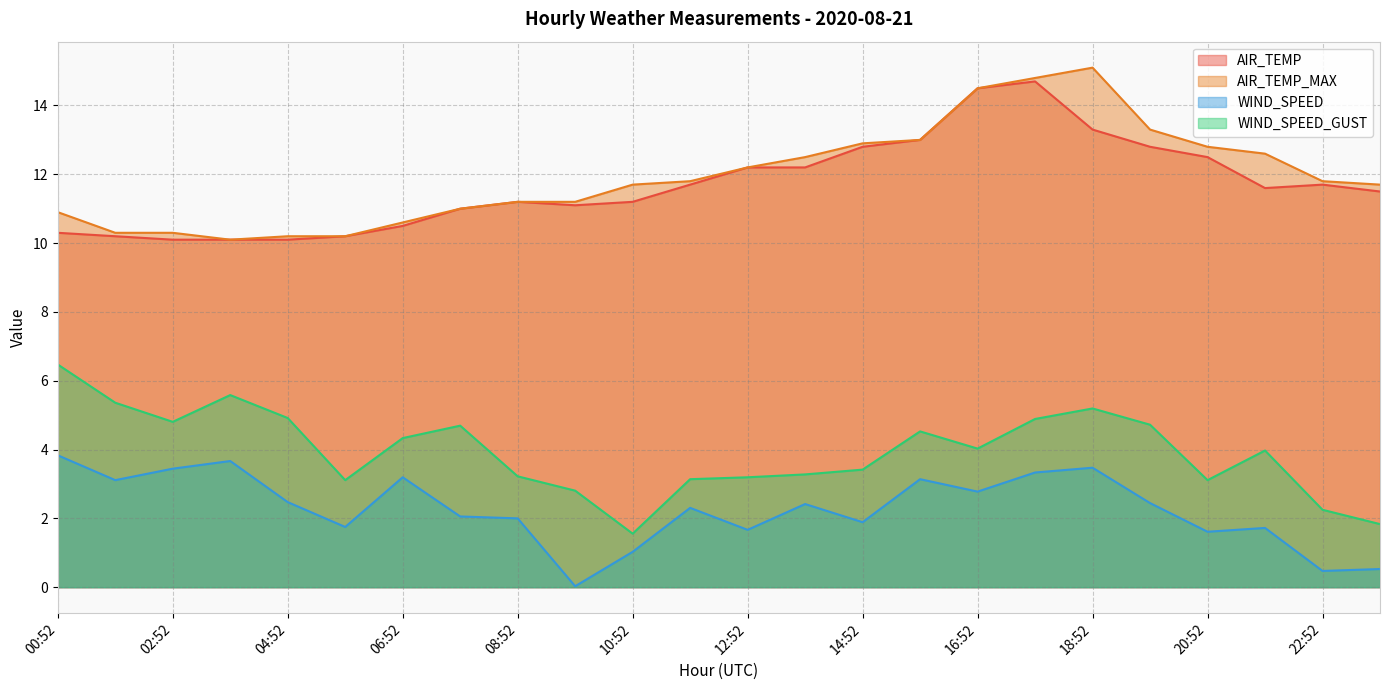

Reading left to right, what are all the values shown in this chart?

AIR_TEMP: 00:52=10.3	01:52=10.2	02:52=10.1	03:52=10.1	04:52=10.1	05:52=10.2	06:52=10.5	07:52=11.0	08:52=11.2	09:52=11.1	10:52=11.2	11:52=11.7	12:52=12.2	13:52=12.2	14:52=12.8	15:52=13.0	16:52=14.5	17:52=14.7	18:52=13.3	19:52=12.8	20:52=12.5	21:52=11.6	22:52=11.7	23:52=11.5
AIR_TEMP_MAX: 00:52=10.9	01:52=10.3	02:52=10.3	03:52=10.1	04:52=10.2	05:52=10.2	06:52=10.6	07:52=11.0	08:52=11.2	09:52=11.2	10:52=11.7	11:52=11.8	12:52=12.2	13:52=12.5	14:52=12.9	15:52=13.0	16:52=14.5	17:52=14.8	18:52=15.1	19:52=13.3	20:52=12.8	21:52=12.6	22:52=11.8	23:52=11.7
WIND_SPEED: 00:52=3.8	01:52=3.1	02:52=3.4	03:52=3.7	04:52=2.5	05:52=1.8	06:52=3.2	07:52=2.1	08:52=2.0	09:52=0.0	10:52=1.0	11:52=2.3	12:52=1.7	13:52=2.4	14:52=1.9	15:52=3.1	16:52=2.8	17:52=3.3	18:52=3.5	19:52=2.4	20:52=1.6	21:52=1.7	22:52=0.5	23:52=0.5
WIND_SPEED_GUST: 00:52=6.5	01:52=5.4	02:52=4.8	03:52=5.6	04:52=4.9	05:52=3.1	06:52=4.3	07:52=4.7	08:52=3.2	09:52=2.8	10:52=1.6	11:52=3.1	12:52=3.2	13:52=3.3	14:52=3.4	15:52=4.5	16:52=4.0	17:52=4.9	18:52=5.2	19:52=4.7	20:52=3.1	21:52=4.0	22:52=2.2	23:52=1.8